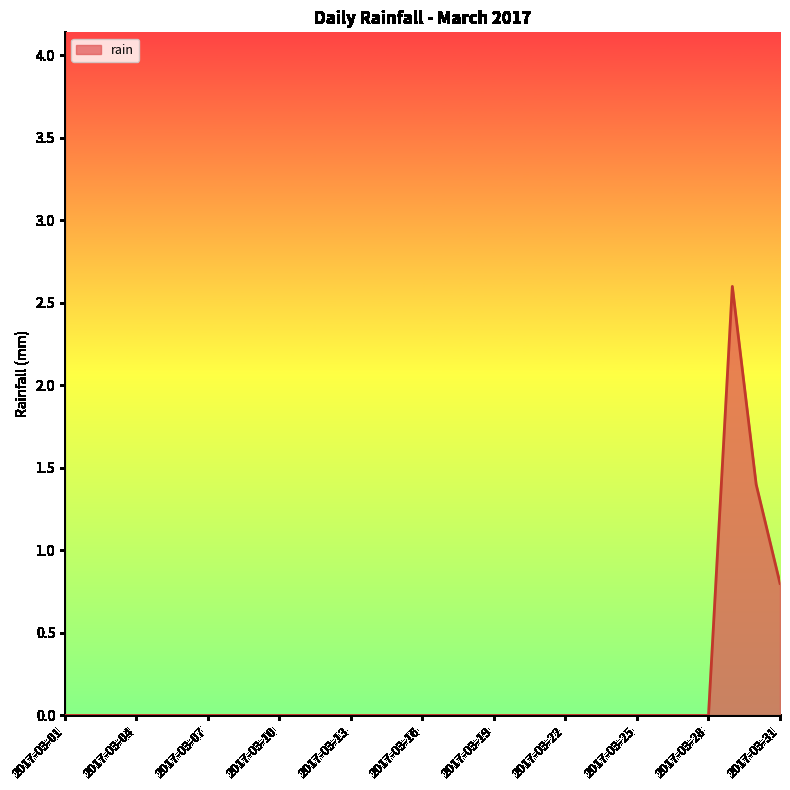

What is the difference between the maximum and minimum values?

2.6